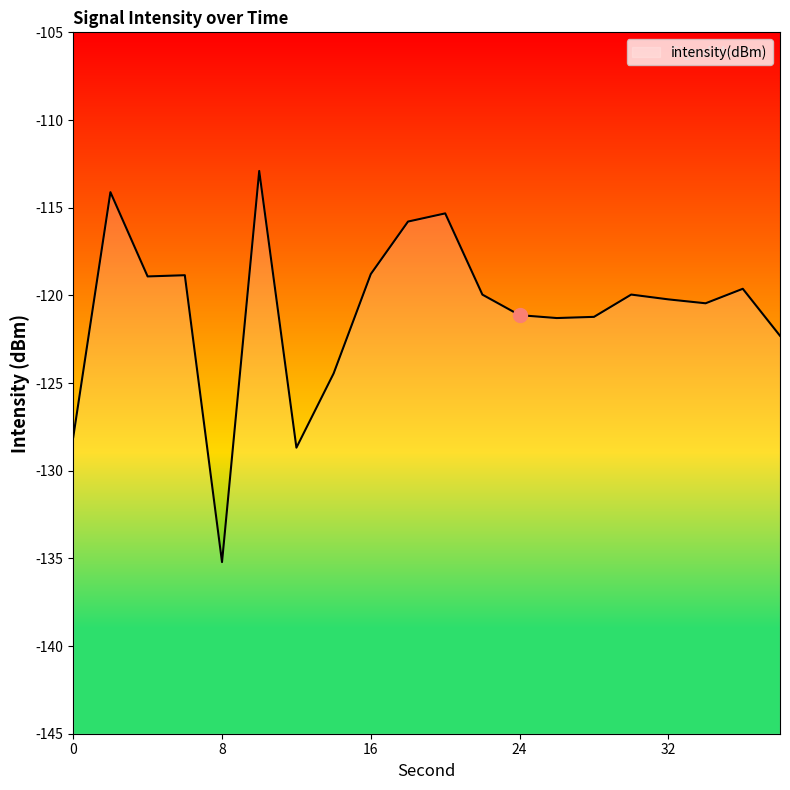

What is the change in value from 0 to 30?

+8.1